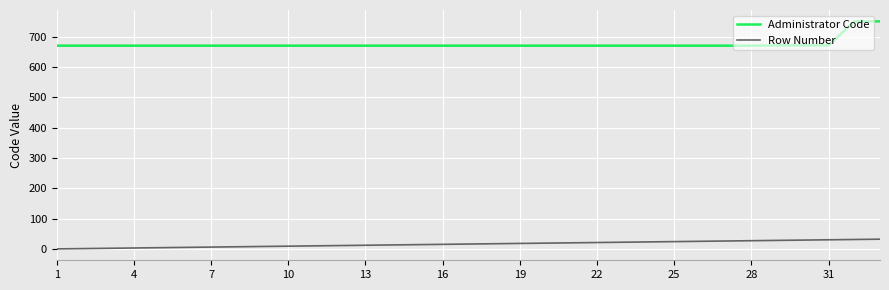

Which series has the widest spread of values?

Administrator Code